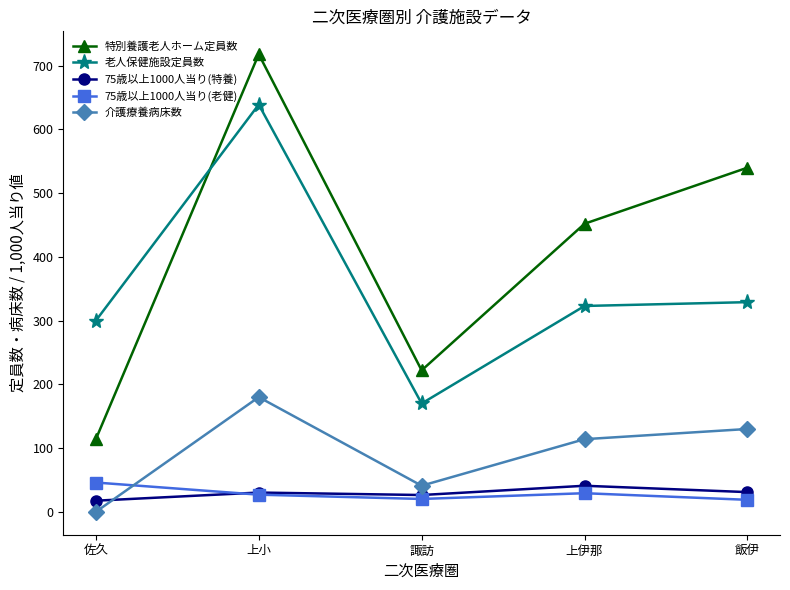

Rank the categories by 特別養護老人ホーム定員数 value from highest to lowest.

上小, 飯伊, 上伊那, 諏訪, 佐久